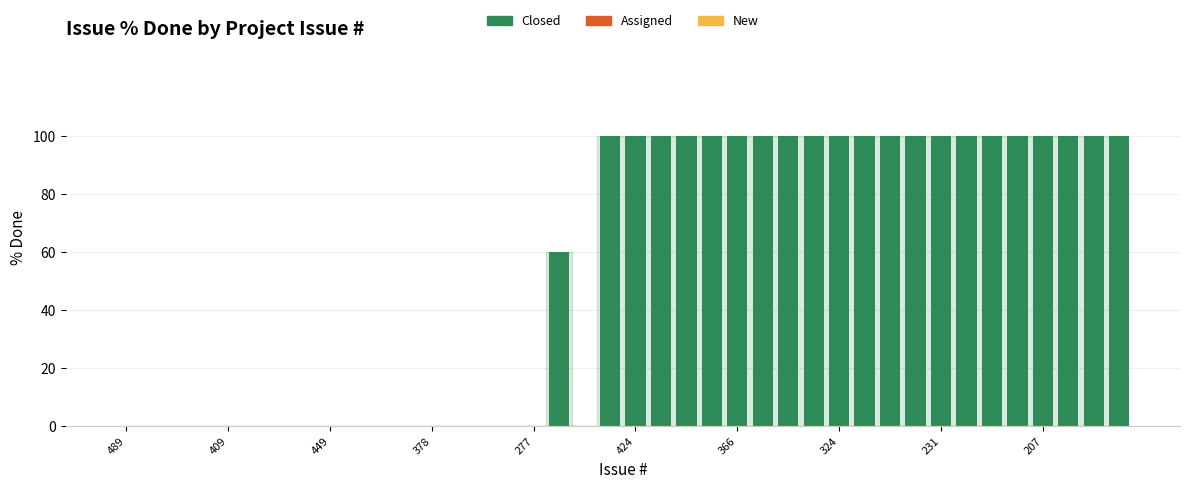

What is the greatest value displayed?

100